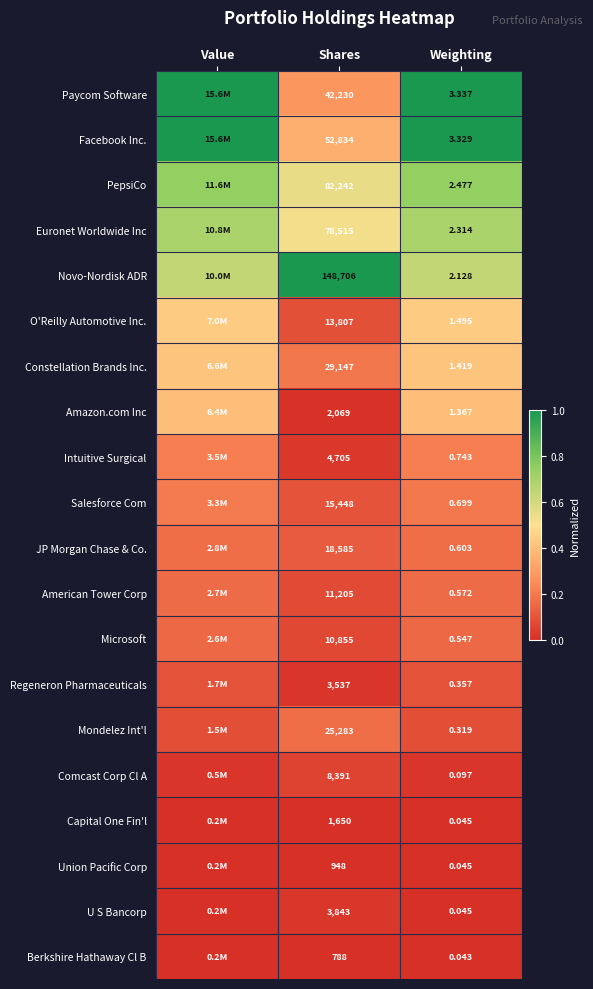

Rank the series at Shares from lowest to highest value.

Berkshire Hathaway Cl B, Union Pacific Corp, Capital One Fin'l, Amazon.com Inc, Regeneron Pharmaceuticals, U S Bancorp, Intuitive Surgical, Comcast Corp Cl A, Microsoft, American Tower Corp, O'Reilly Automotive Inc., Salesforce Com, JP Morgan Chase & Co., Mondelez Int'l, Constellation Brands Inc., Paycom Software, Facebook Inc., Euronet Worldwide Inc, PepsiCo, Novo-Nordisk ADR